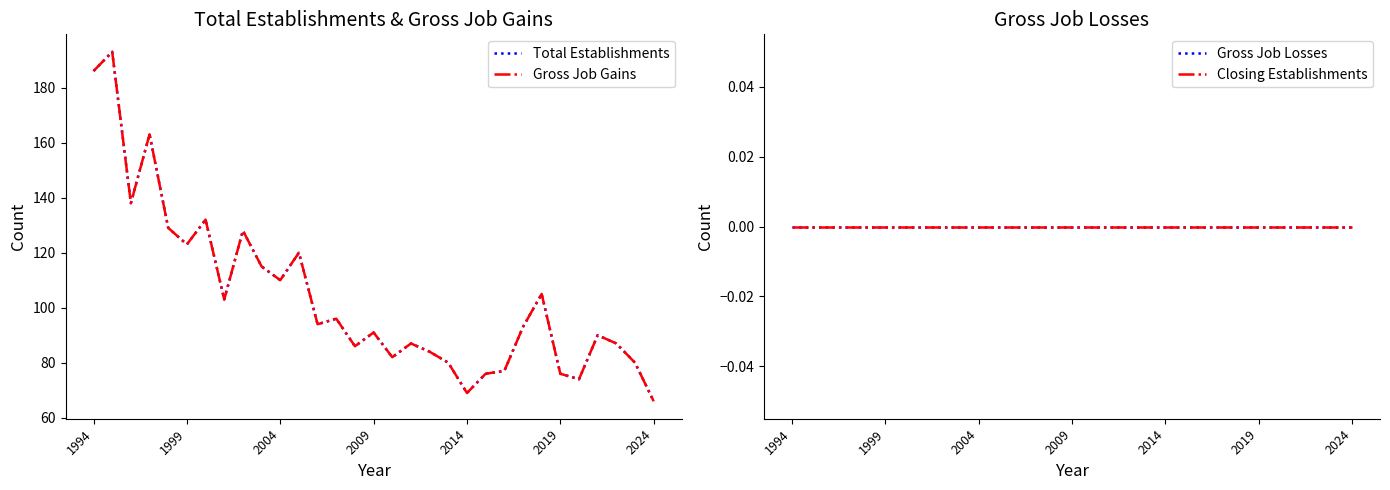

How many distinct data groups are displayed?

4